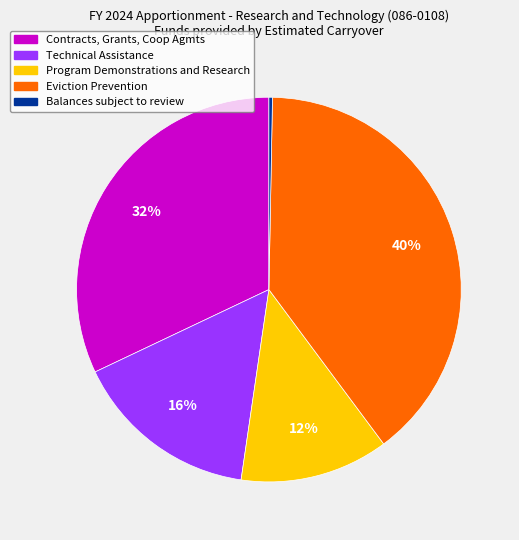

Combined, do Contracts, Grants, Coop Agmts and Program Demonstrations and Research account for over 50%?

No